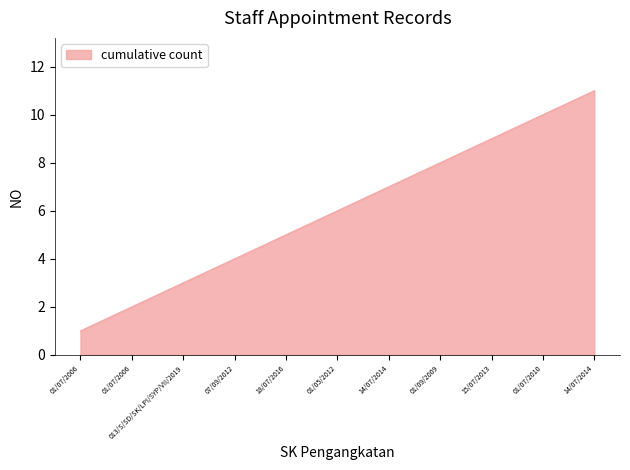

What is the difference between the values at 01/09/2009 and 07/09/2012?

4